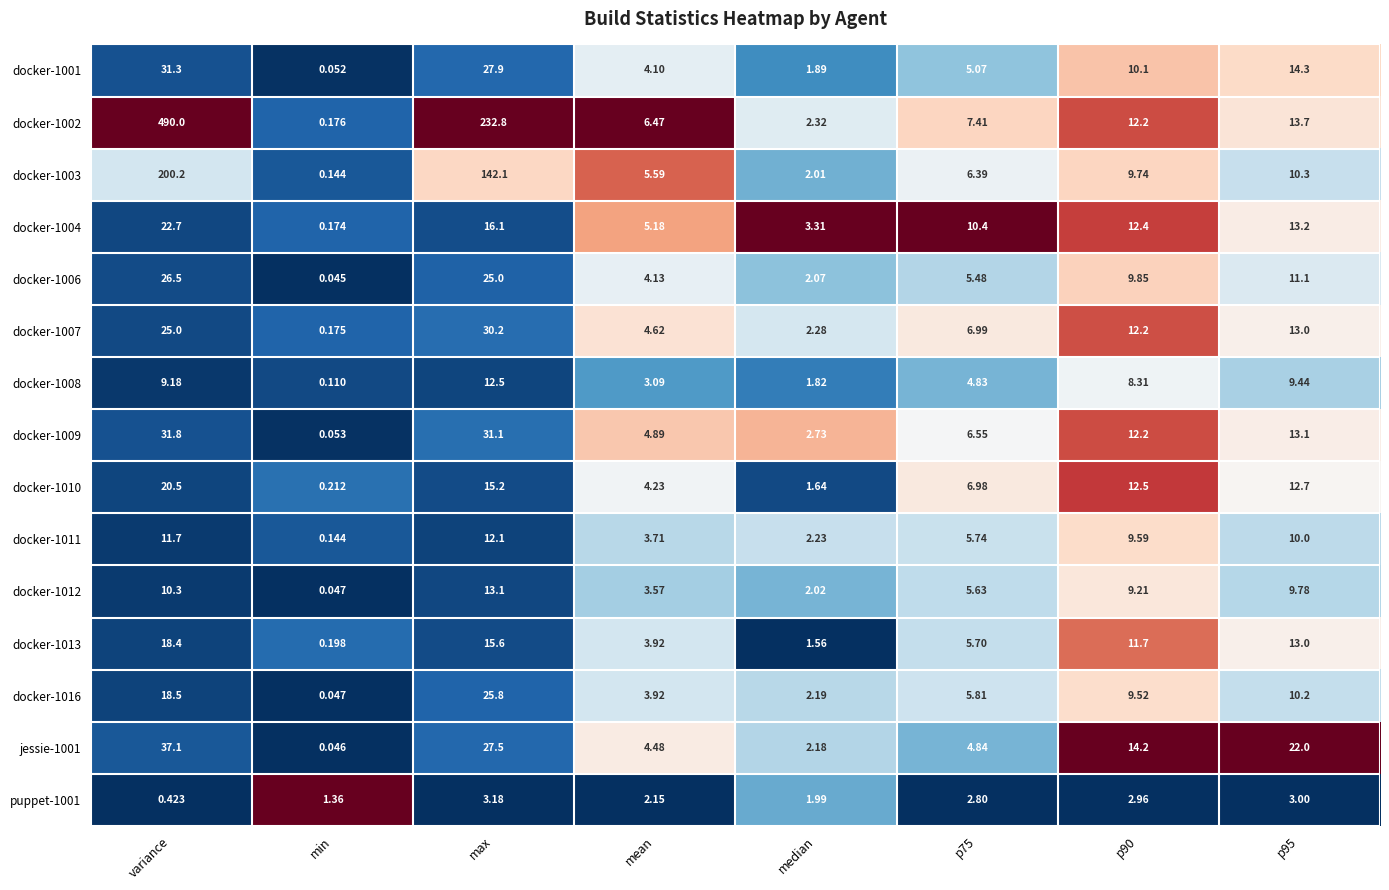

Which category has the highest value in the docker-1002 series?

variance